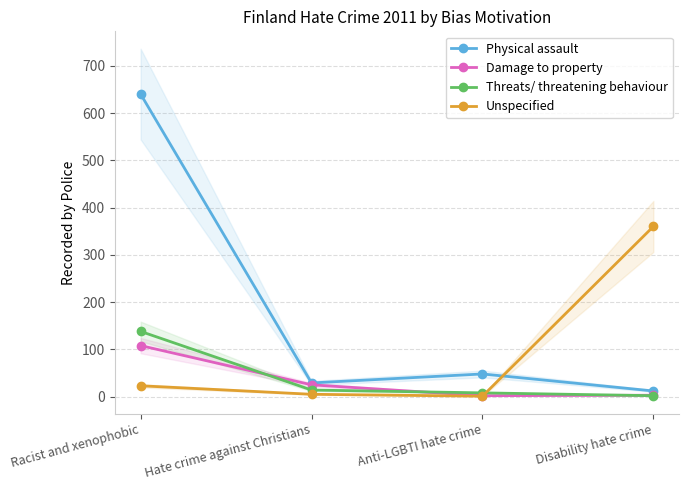

True or false: Damage to property and Physical assault intersect in this chart.

False